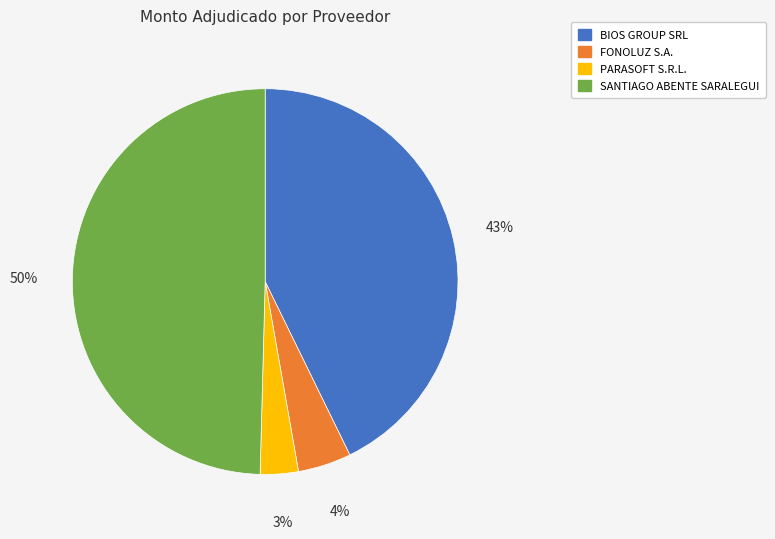

Between FONOLUZ S.A. and PARASOFT S.R.L., which is larger?

FONOLUZ S.A.